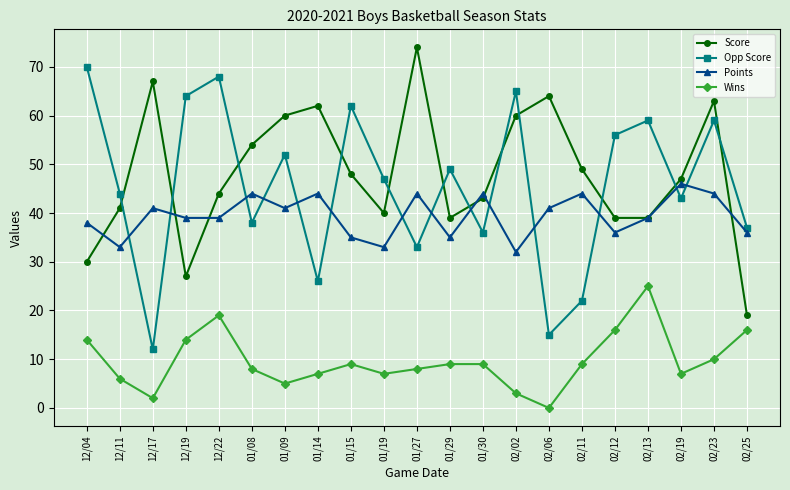

The Wins series shows 7 at 01/14. True or false?

True